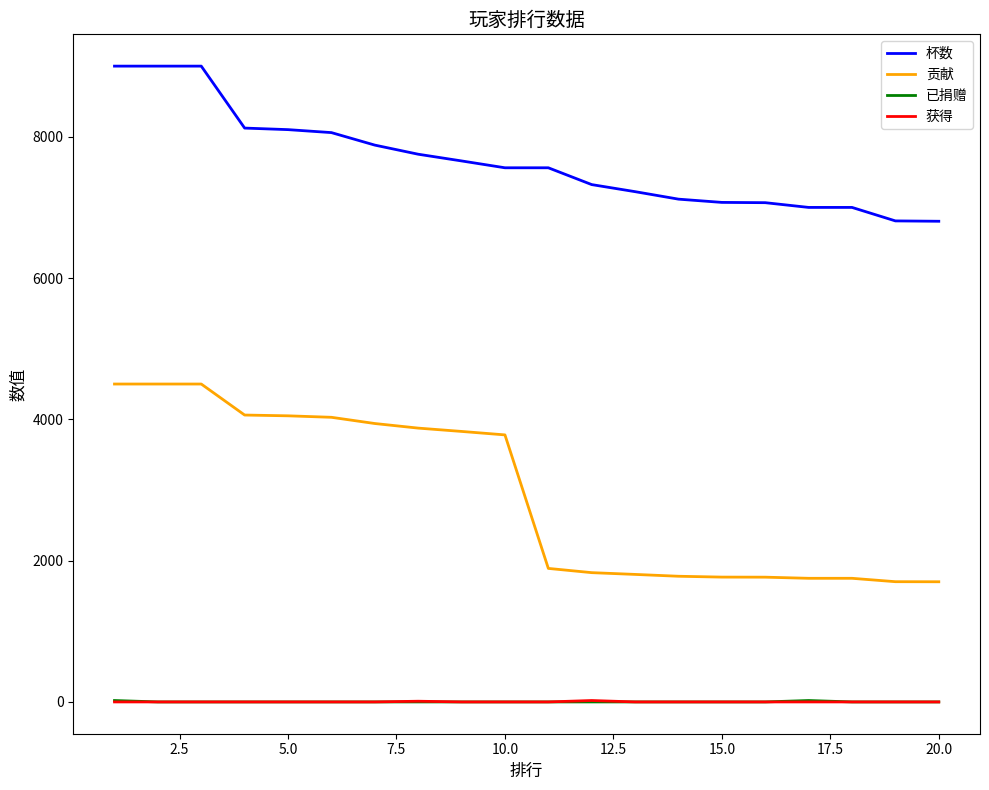

Which series has the largest total across all categories?

杯数